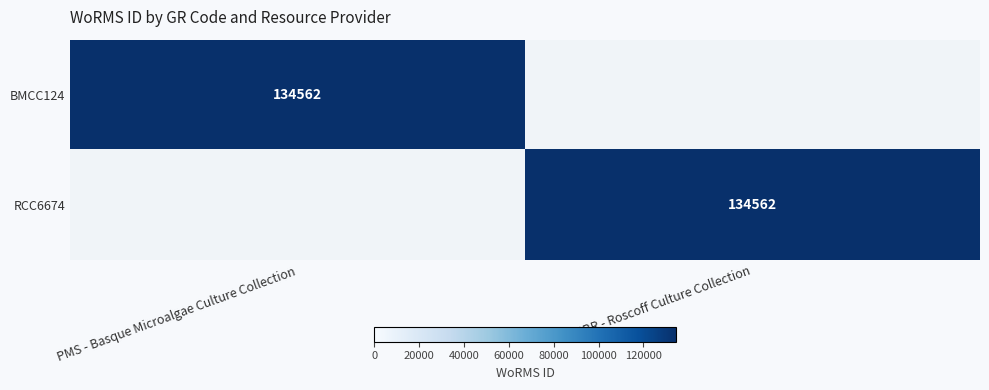

The RCC6674 series shows 134562 at SBR - Roscoff Culture Collection. True or false?

True